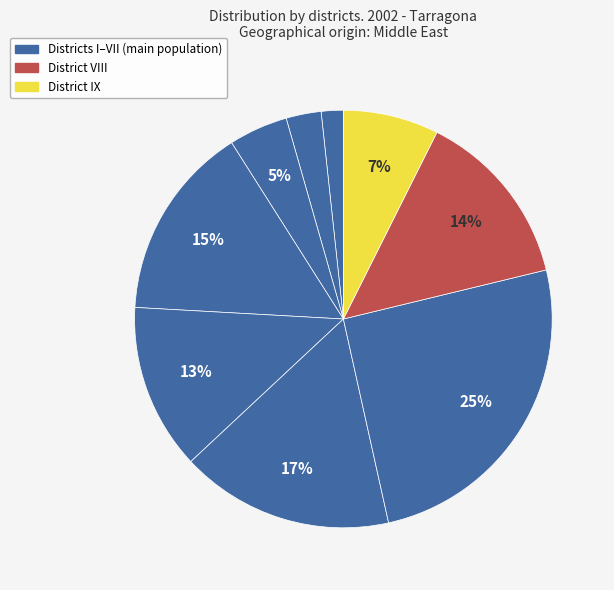

How many slices are in this pie chart?

9